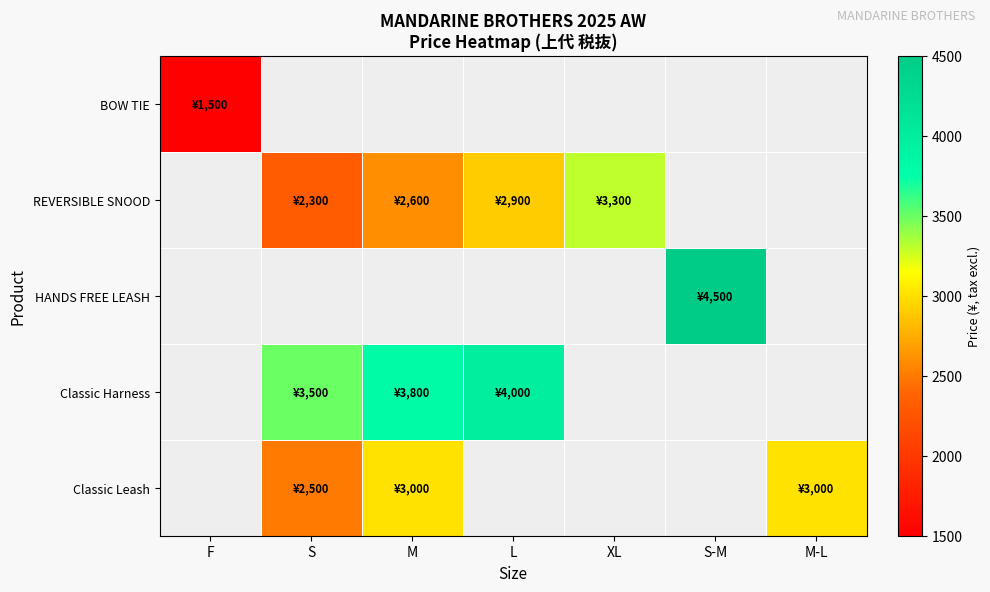

Between S and M, which series saw the biggest shift?

Classic Leash